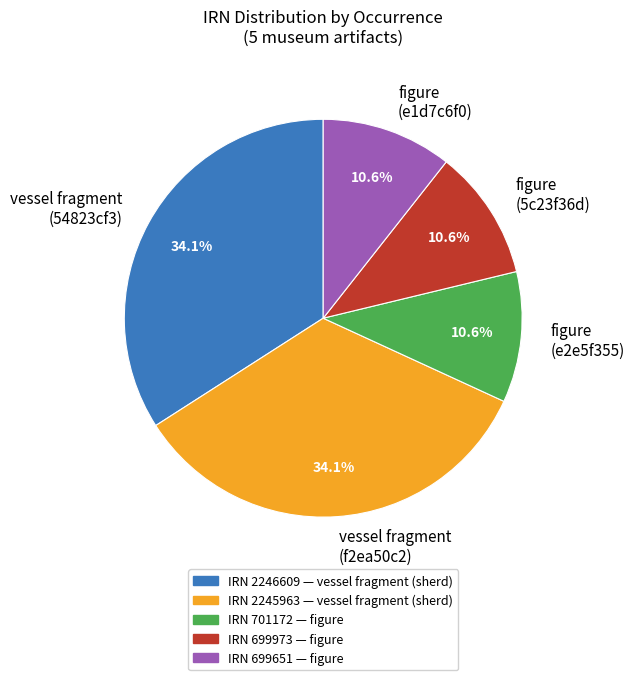

Count the number of slices in the pie.

5